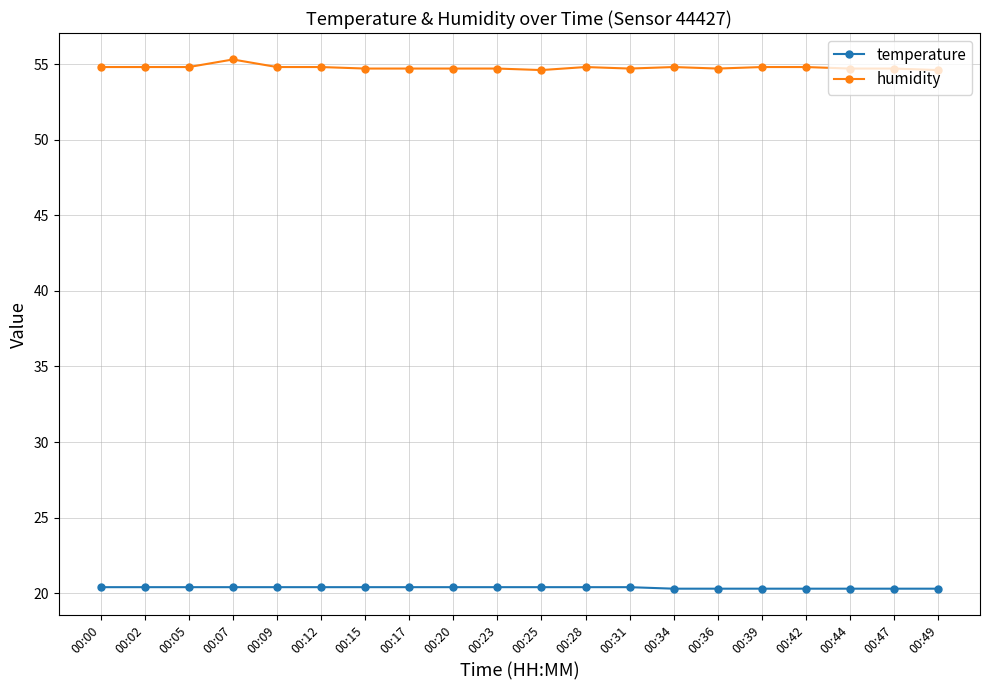

True or false: humidity and temperature intersect in this chart.

False